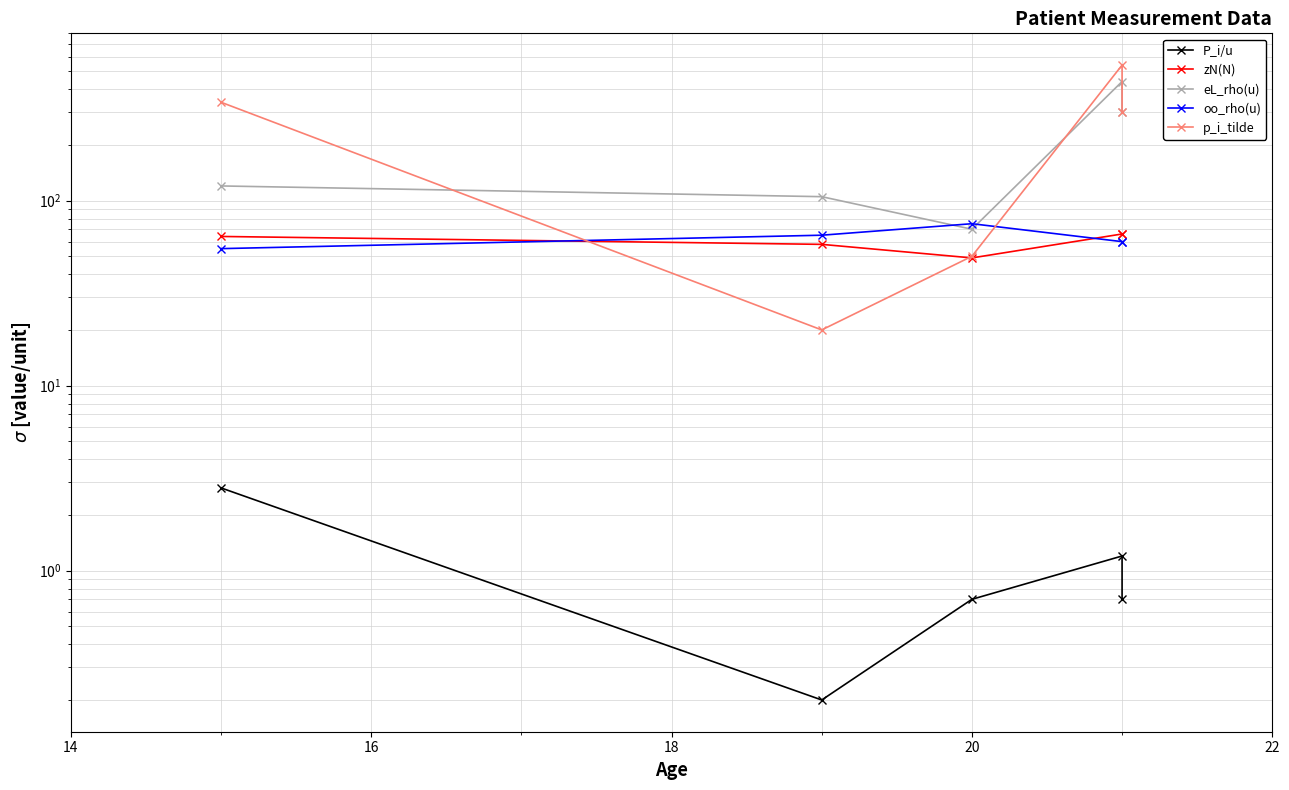

Between 14 and 16, which is larger?

16